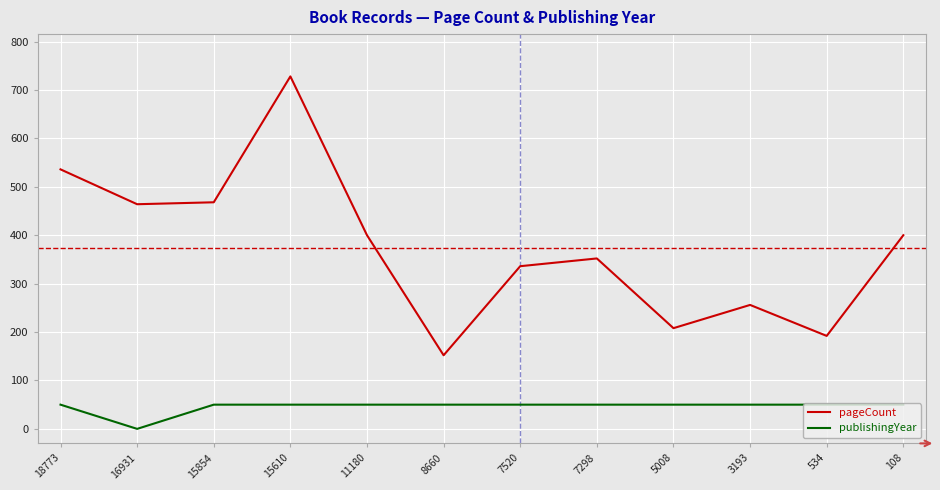

What is the difference between the maximum and minimum values in the publishingYear series?

50